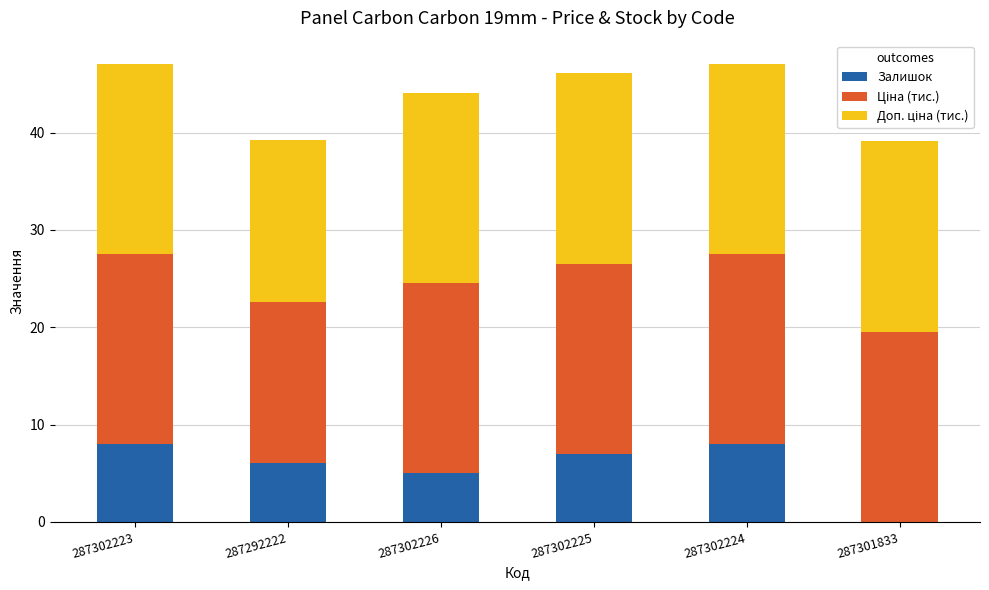

At which label is Залишок closest to 4?

287302226